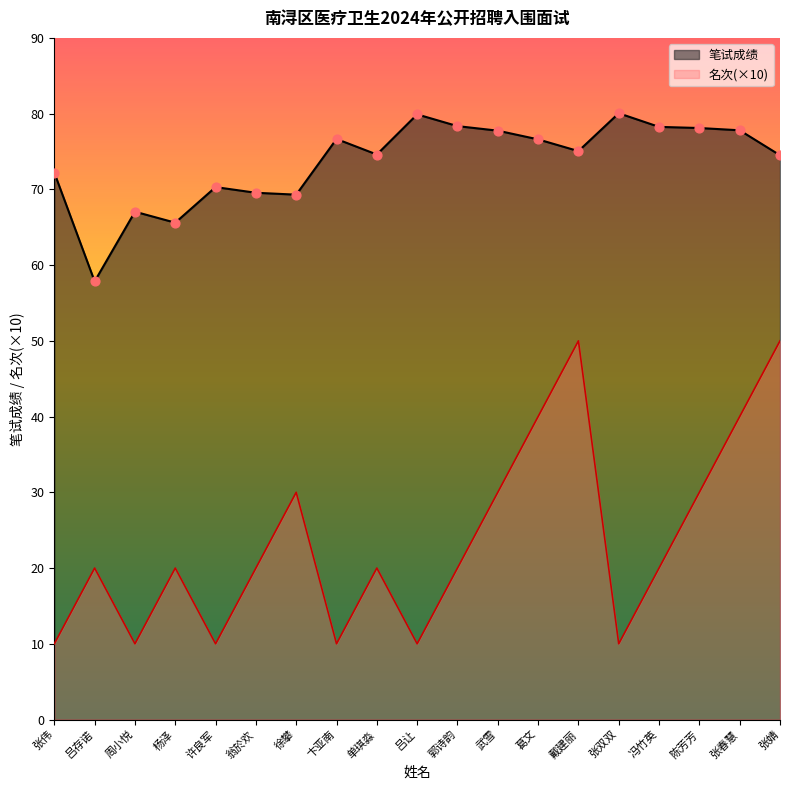

At which category is the sum across all series the highest?

戴建丽